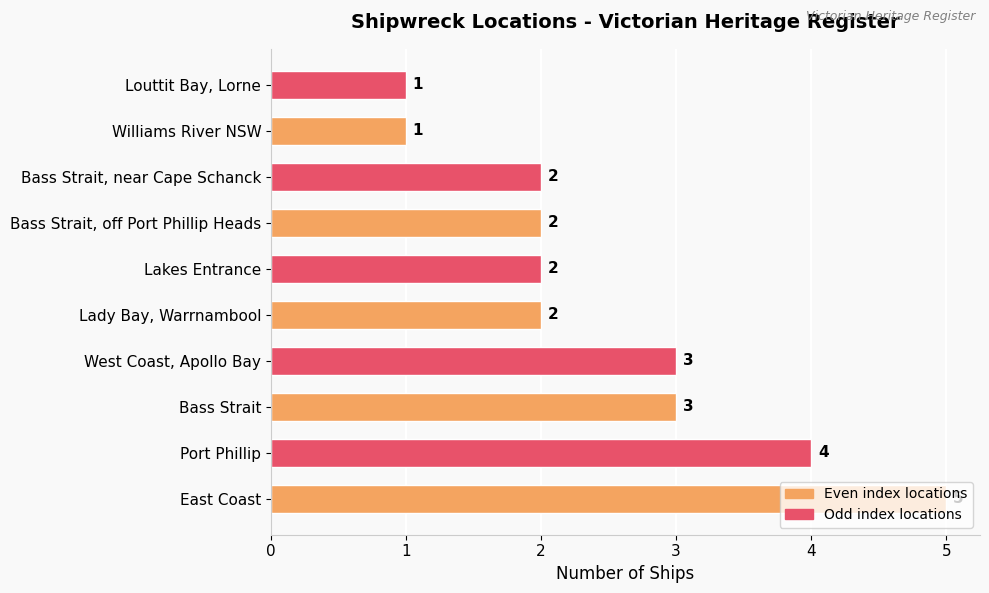

What is the difference between the second highest and minimum values?

3